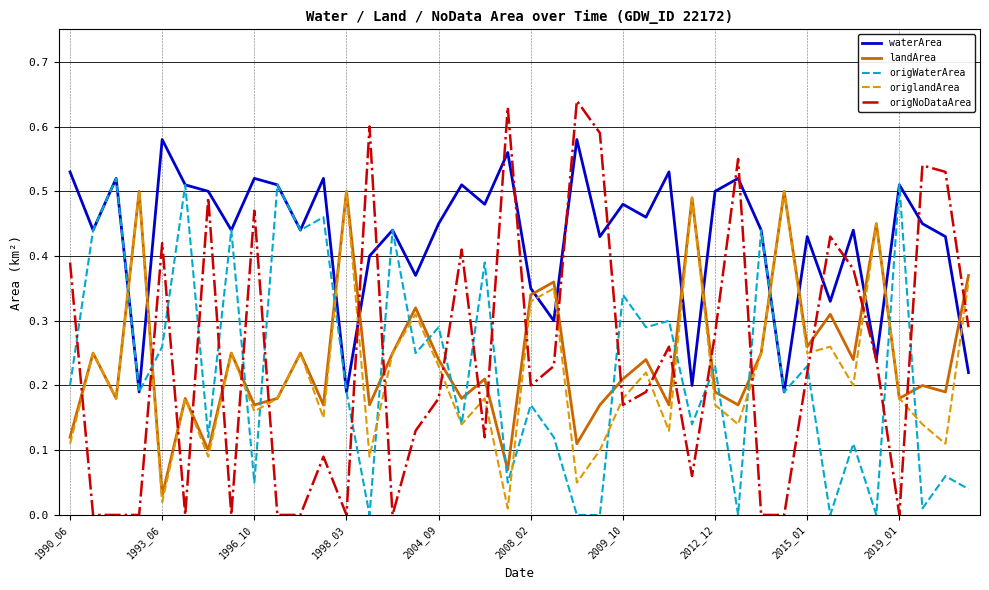

Which series has the largest total across all categories?

waterArea